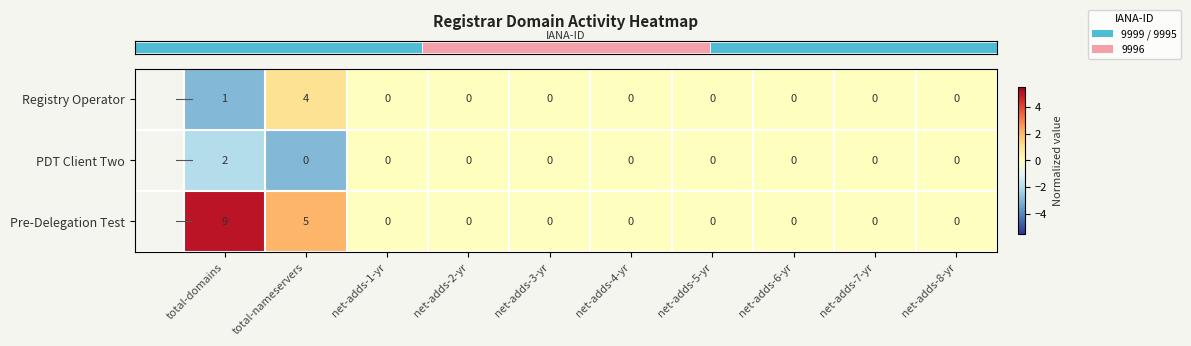

Which series changed the most between total-nameservers and net-adds-7-yr?

Pre-Delegation Test